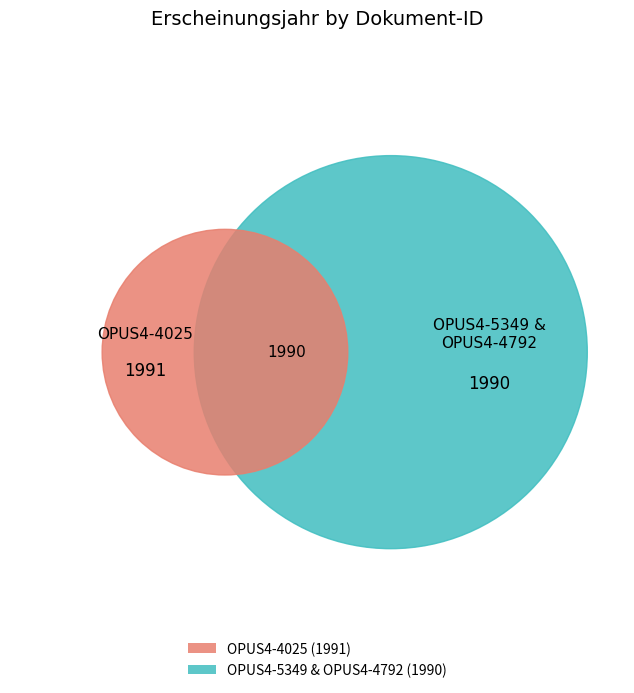

Rank the categories by value from highest to lowest.

OPUS4-4025, OPUS4-5349, OPUS4-4792